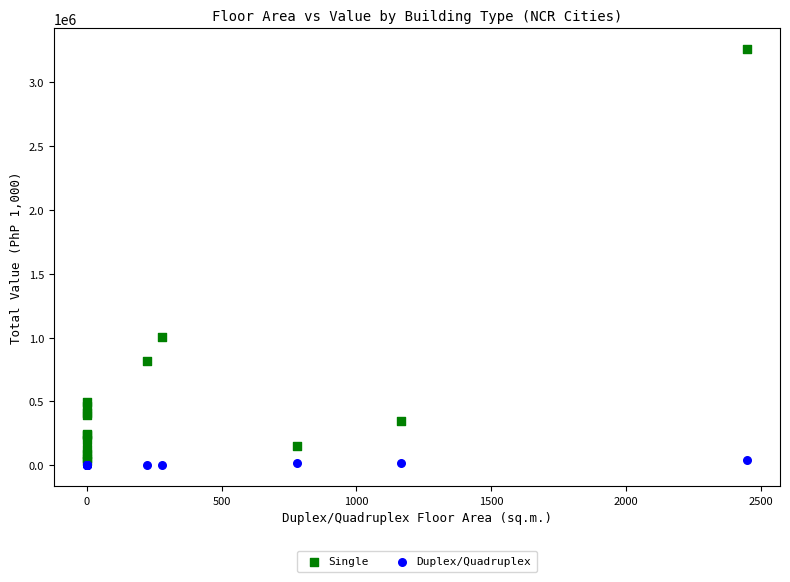

Which series has the widest spread of Y values?

Single